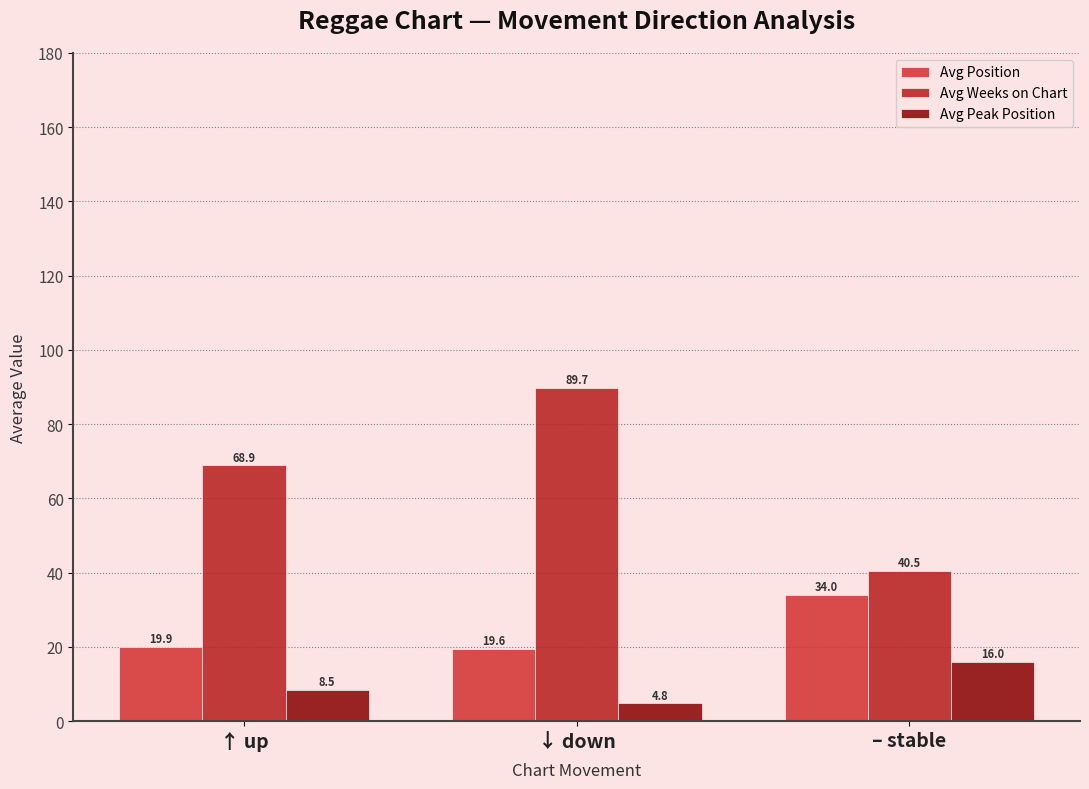

What is the difference between the maximum and minimum values in the Avg Position series?

14.4